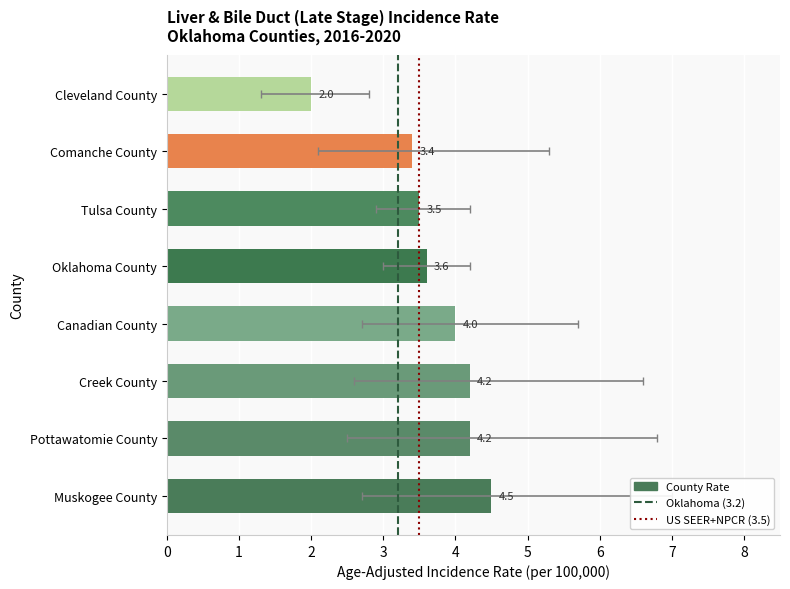

What position from the left is Canadian County?

4